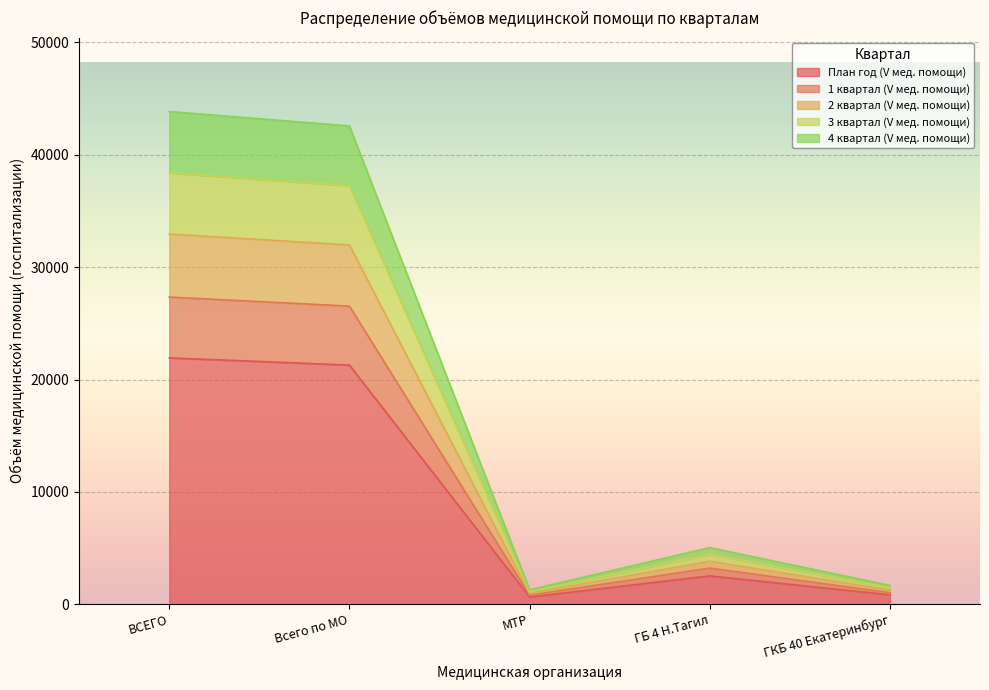

How many interior local peaks does the План год (V мед. помощи) series have?

1